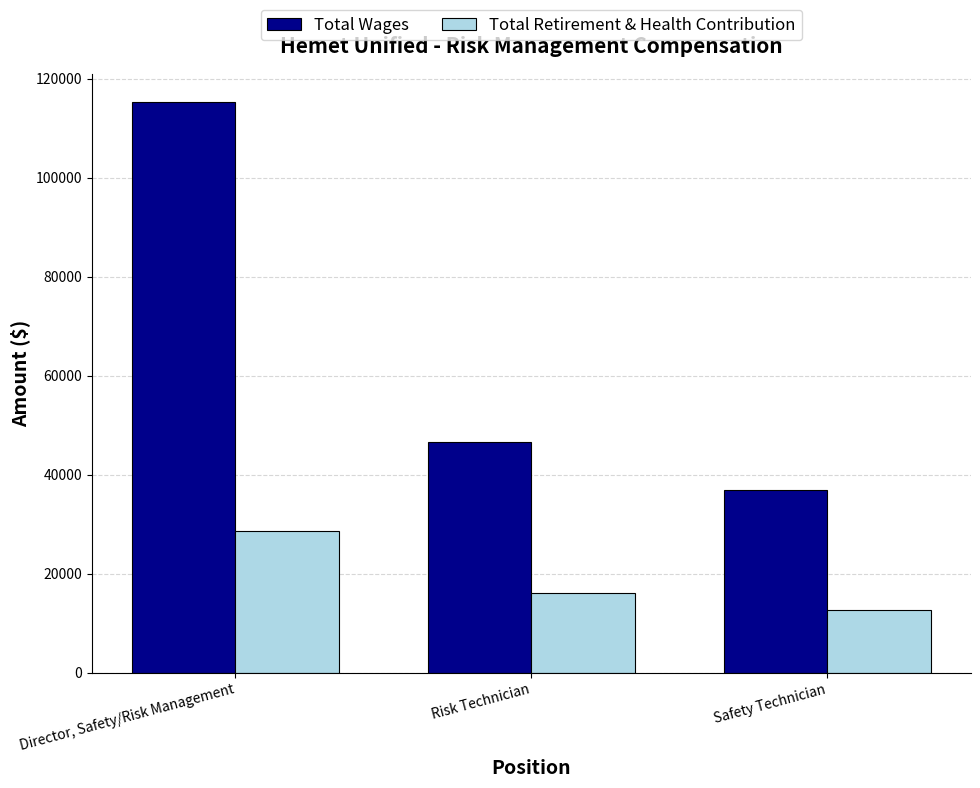

How many bars are there in each group?

2